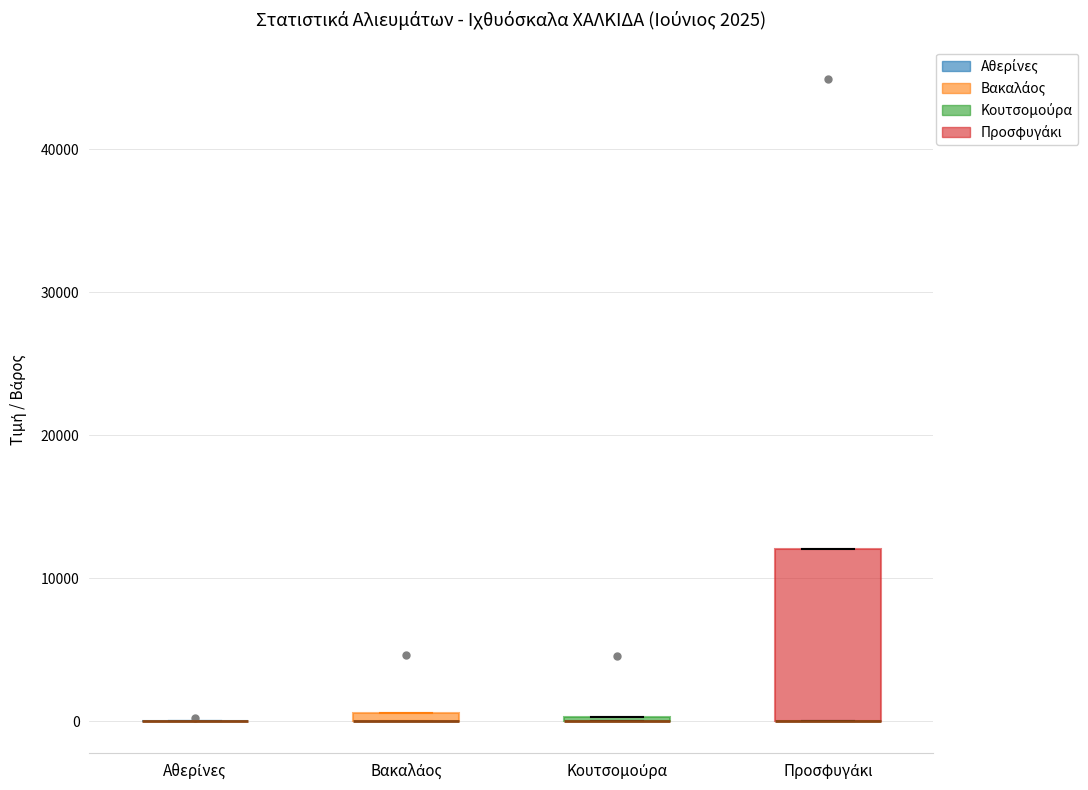

Comparing the boxes themselves (not the whiskers), which one is the tallest?

Προσφυγάκι